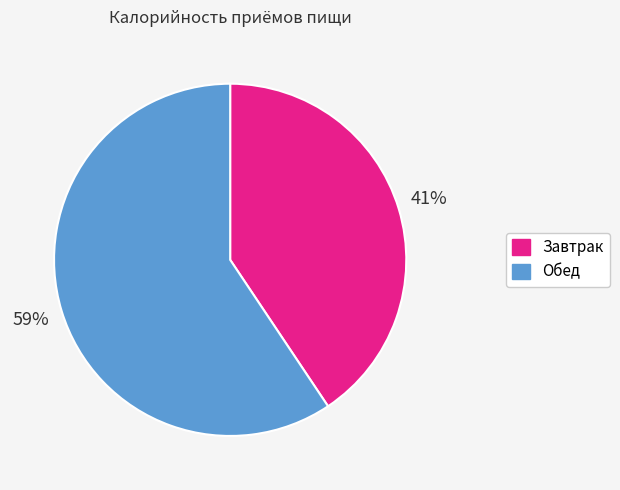

True or false: Завтрак accounts for 54% of the total.

False